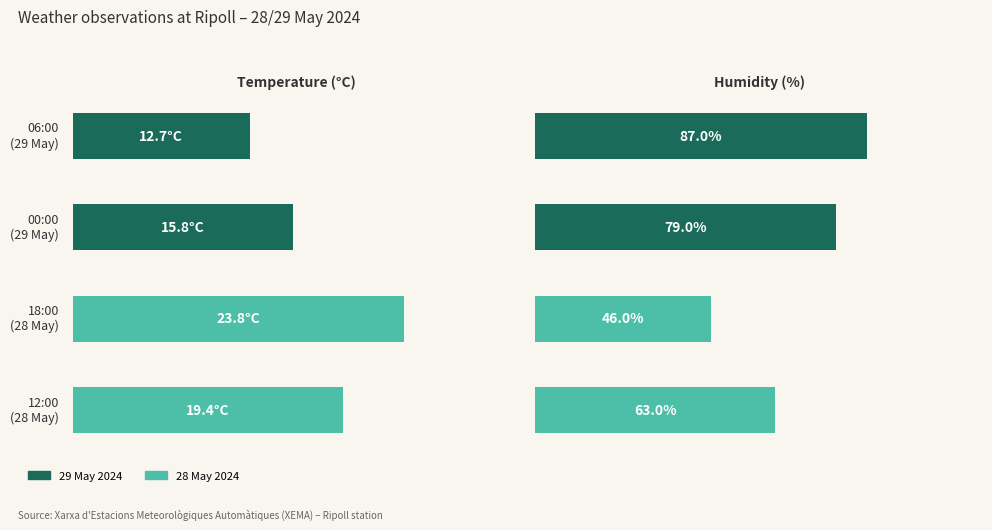

At 06:00 (29 May), list the series in order from smallest to largest.

Temperature (°C), Humidity (%)